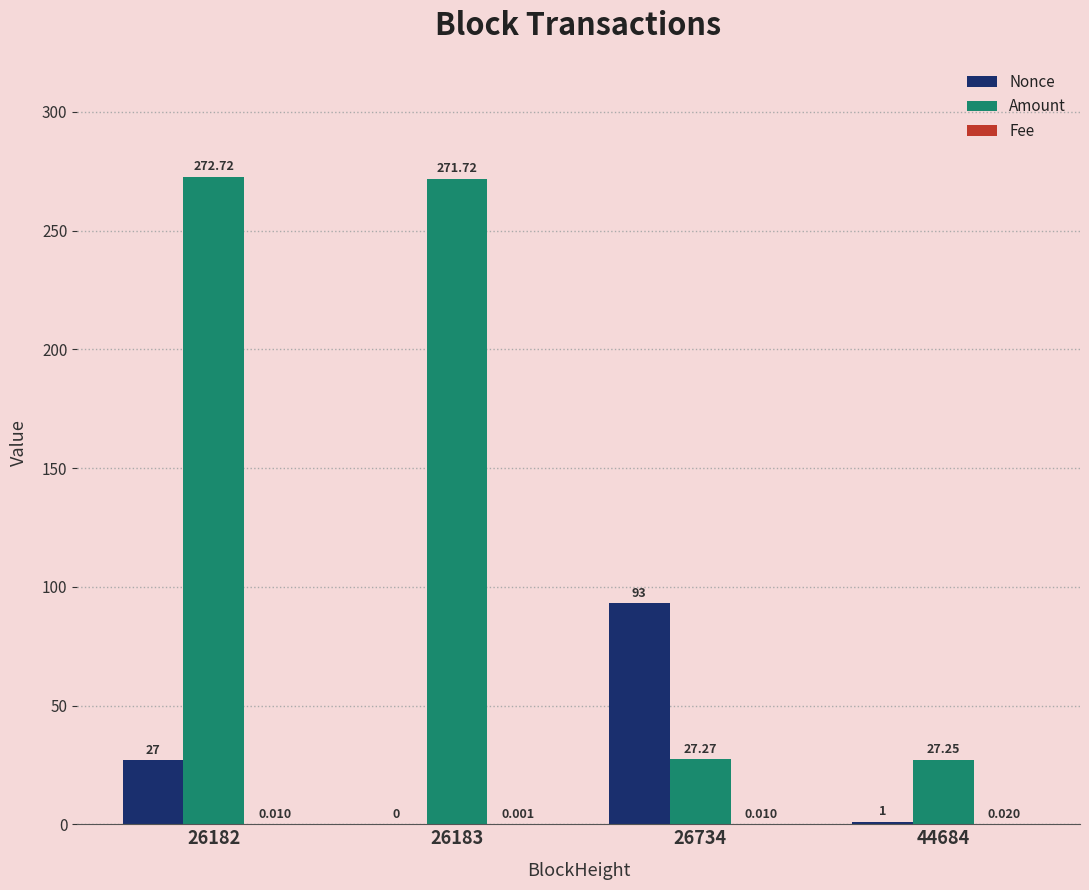

Which series has the largest total across all categories?

Amount